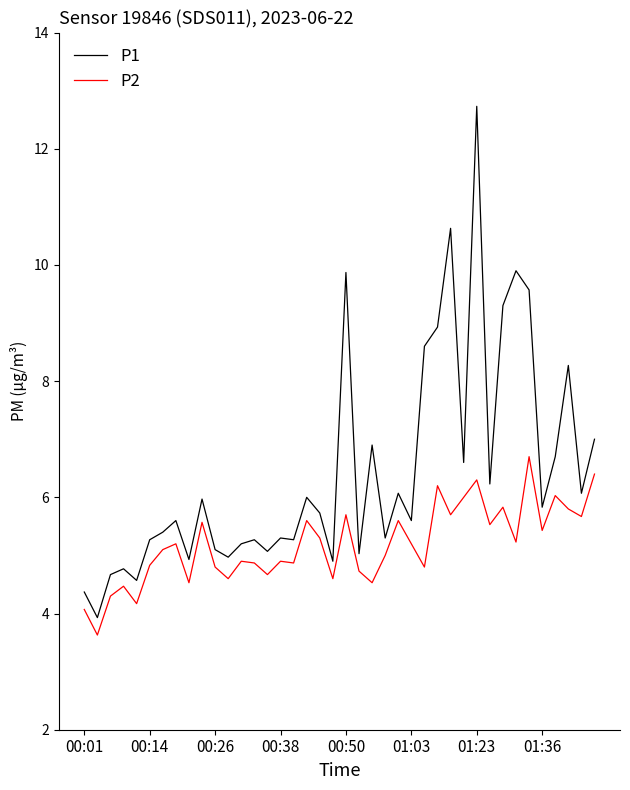

Rank the series by their maximum value, from highest to lowest.

P1, P2